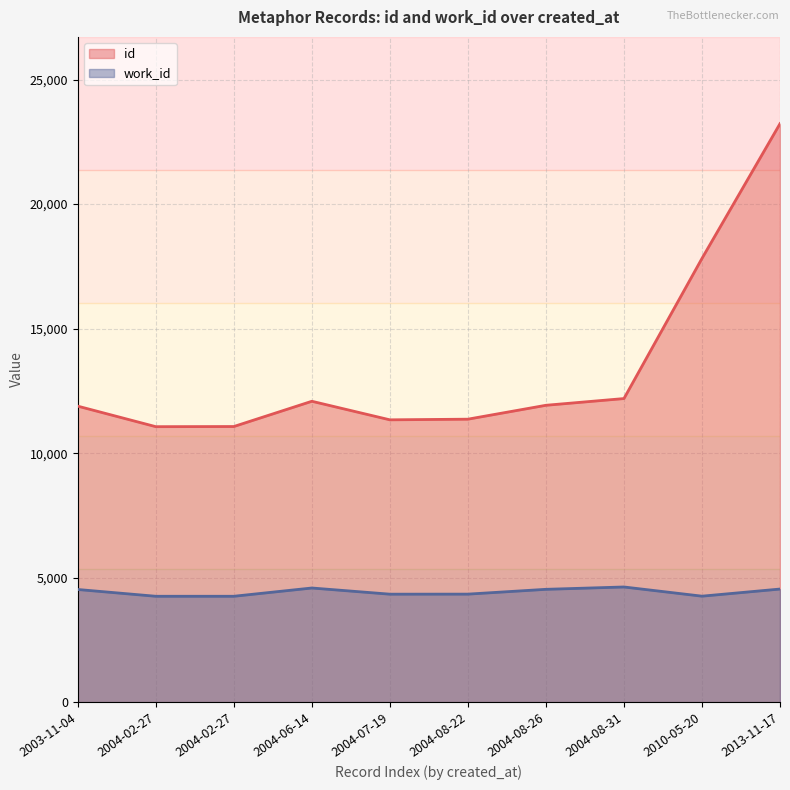

At which label is the value closest to 17146?

2010-05-20